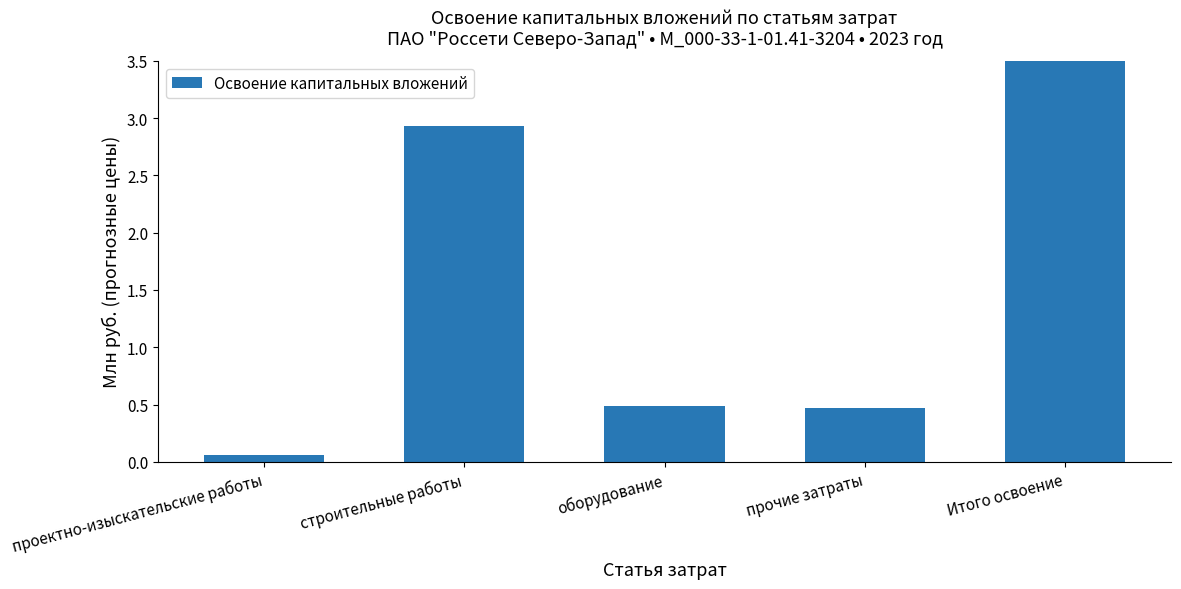

What is the difference between the second highest and minimum values?

2.9